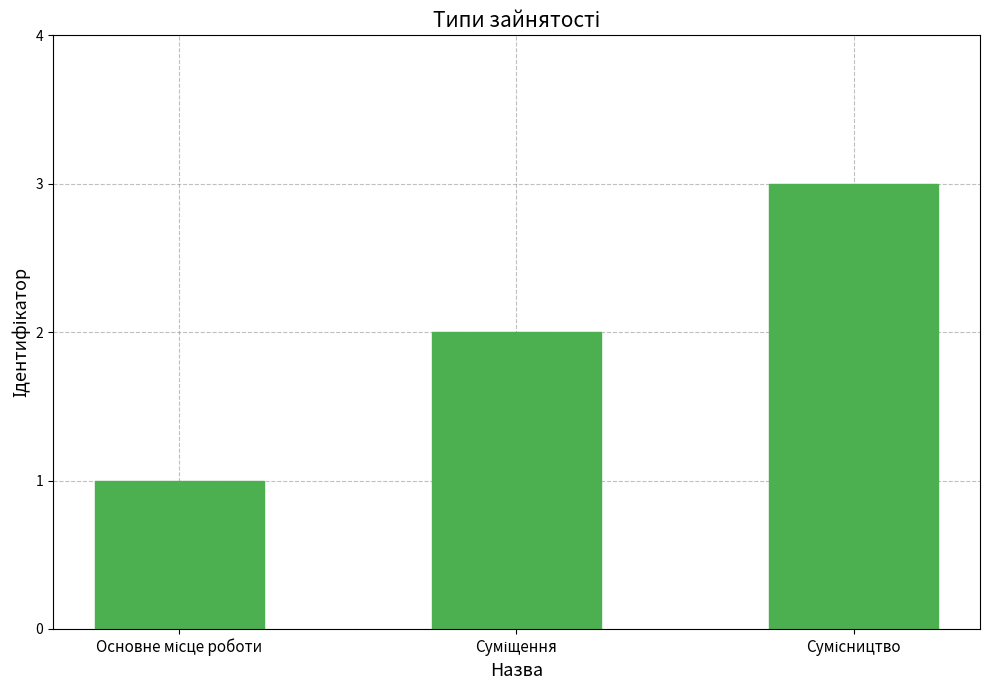

What is the sum of all values?

6